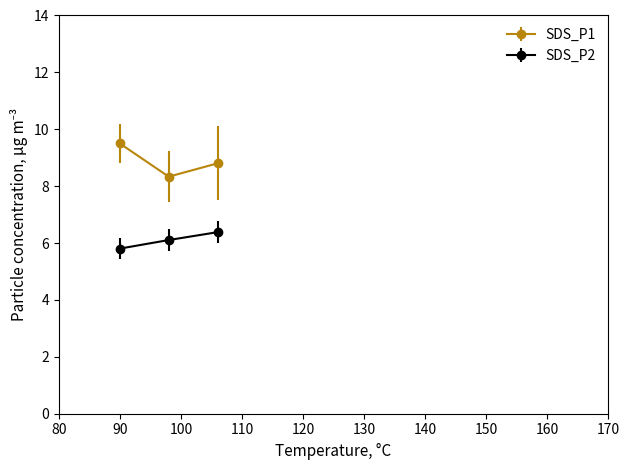

What is the average value of the SDS_P1 series?

8.9